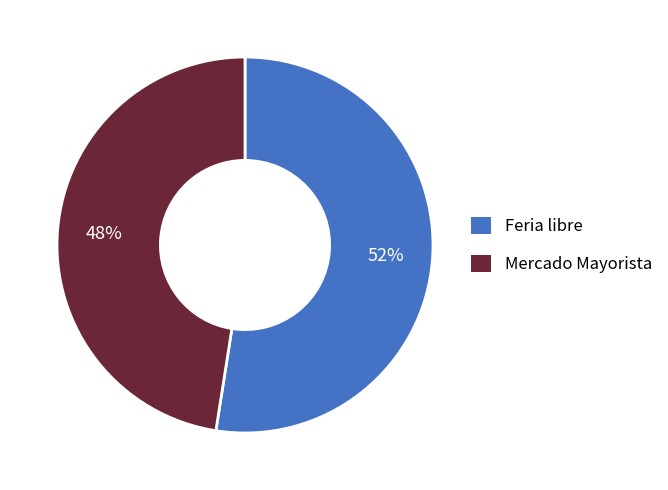

Count the number of slices in the pie.

2